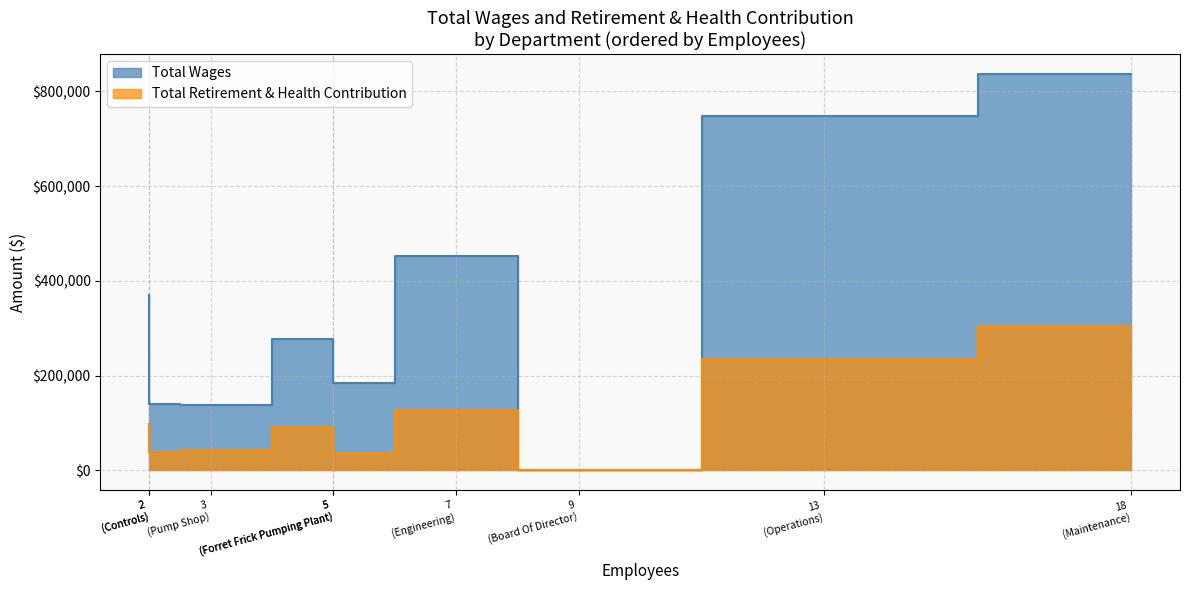

True or false: Total Retirement & Health Contribution has a value of 43306.0 at Pump Shop.

True